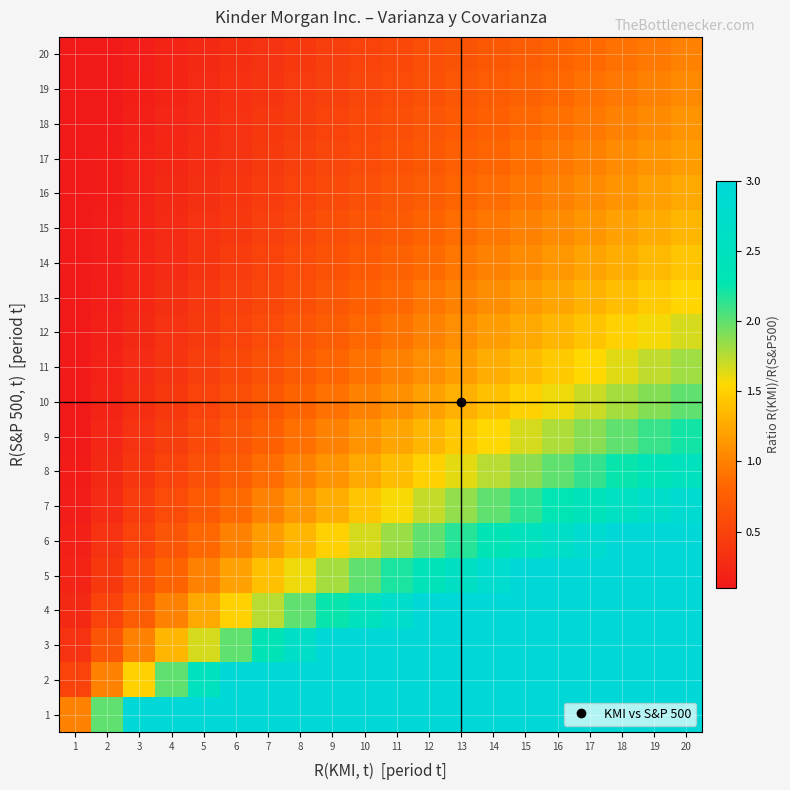

What is the spread (max minus min) of values at 15?

14.2